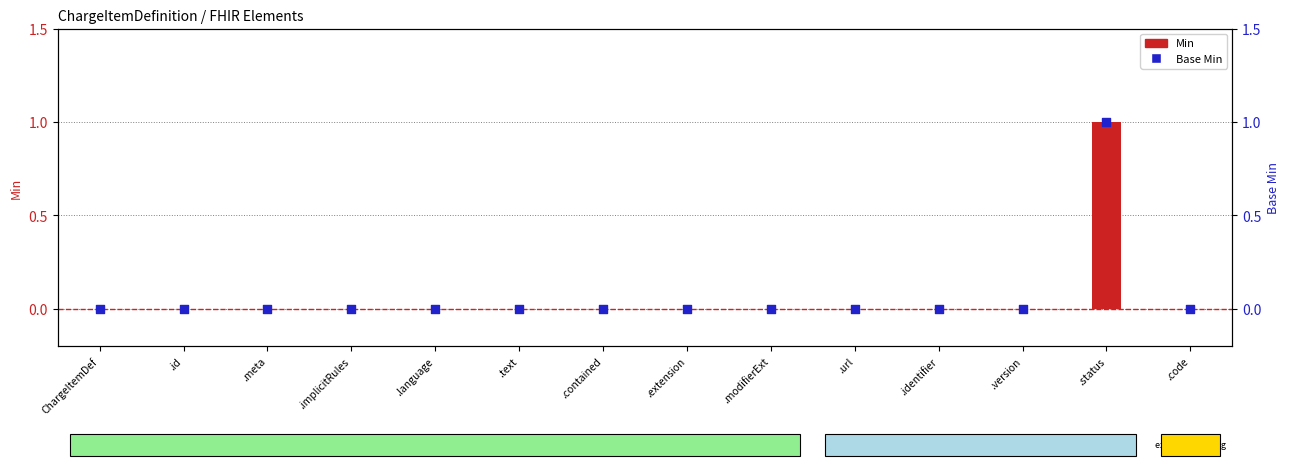

Which series contains the highest Y value?

Min